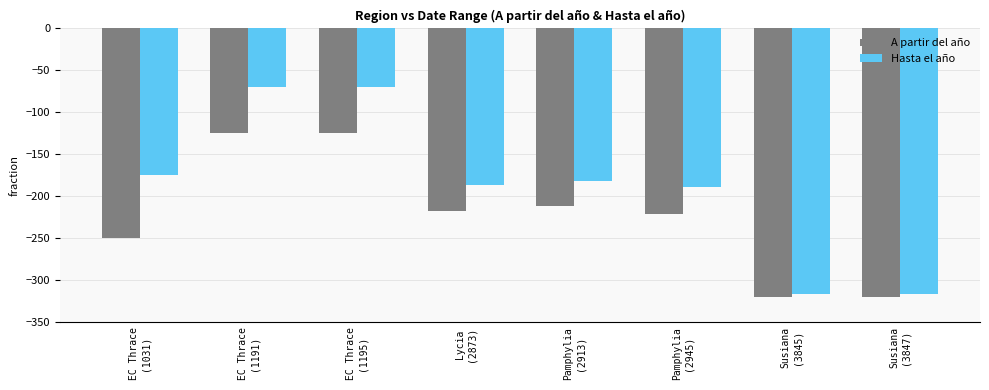

Which series has the largest range (max minus min)?

Hasta el año